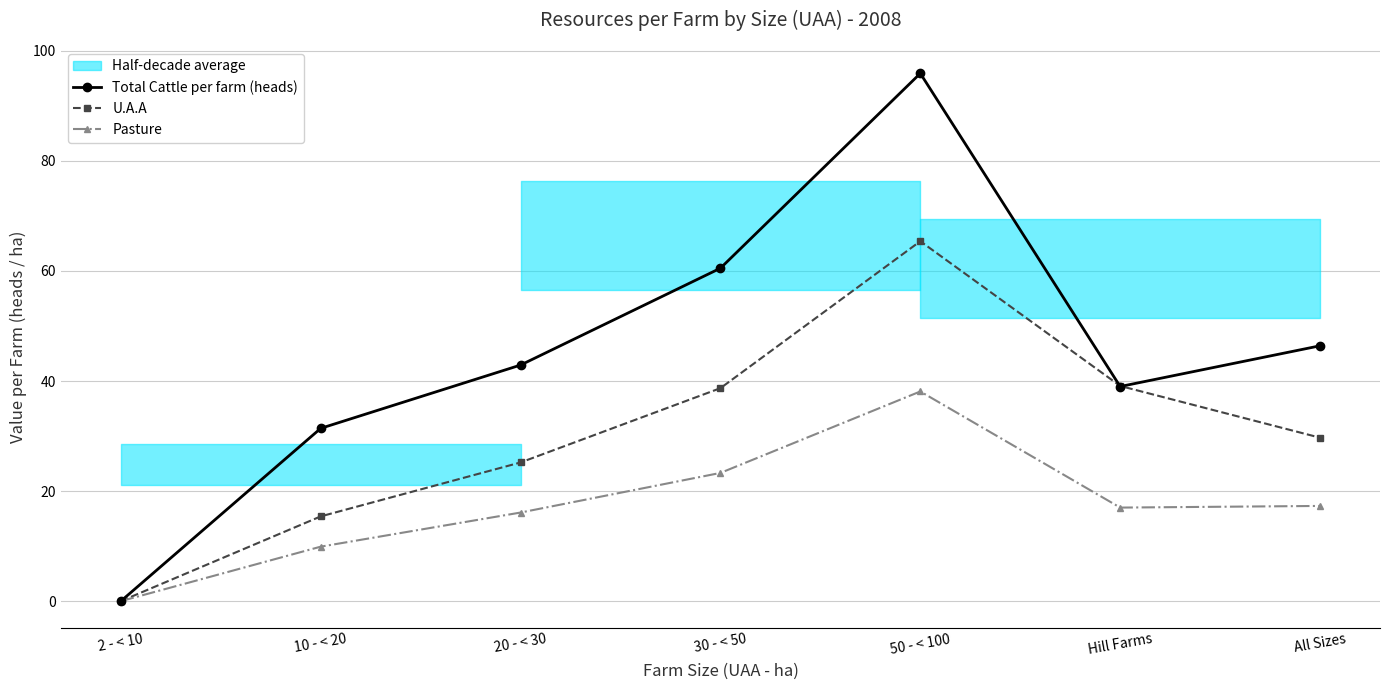

At All Sizes, list the series in order from largest to smallest.

Total Cattle per farm (heads), U.A.A, Pasture